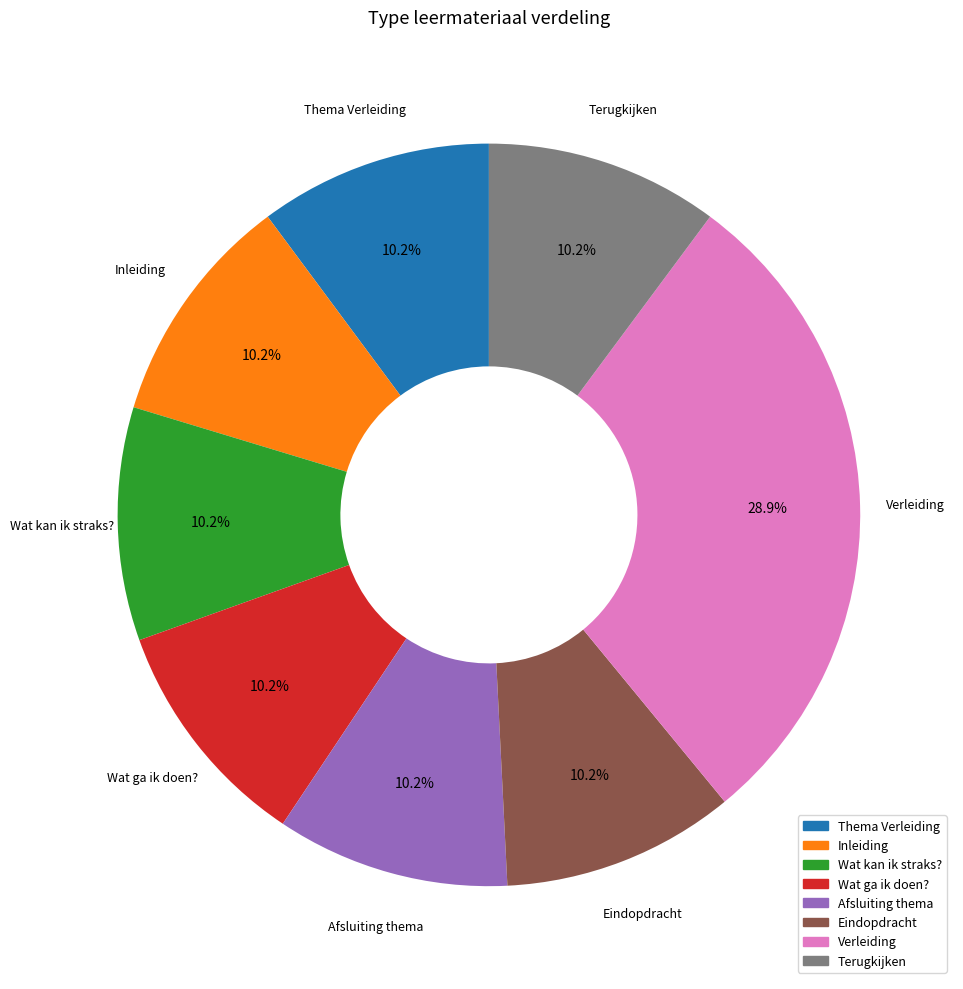

Between Thema Verleiding and Verleiding, which is larger?

Verleiding